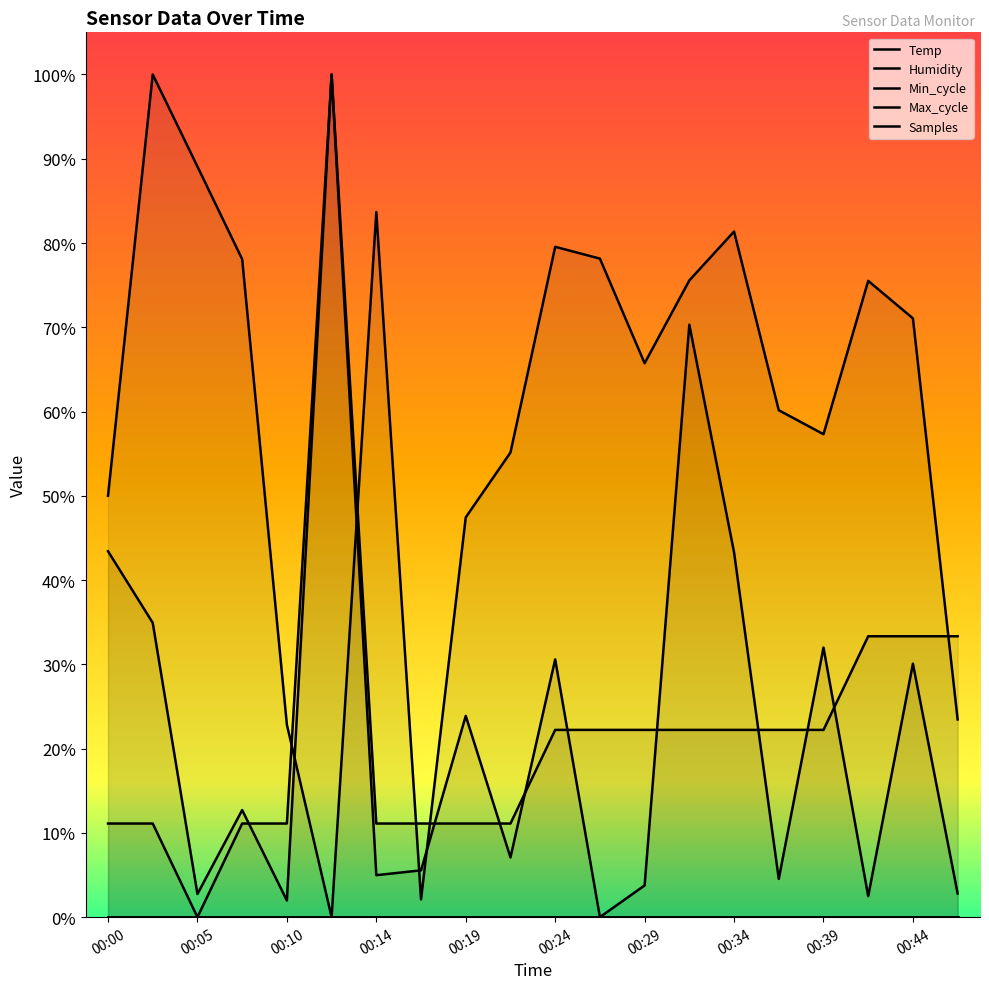

Does the chart display data point markers on the line(s)?

No